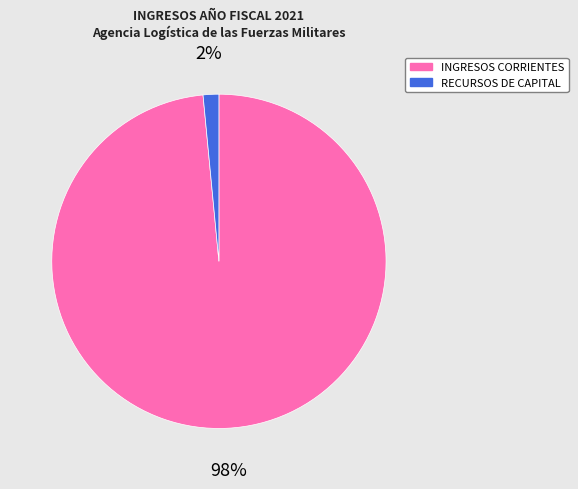

Which category has the biggest portion of the pie?

INGRESOS CORRIENTES